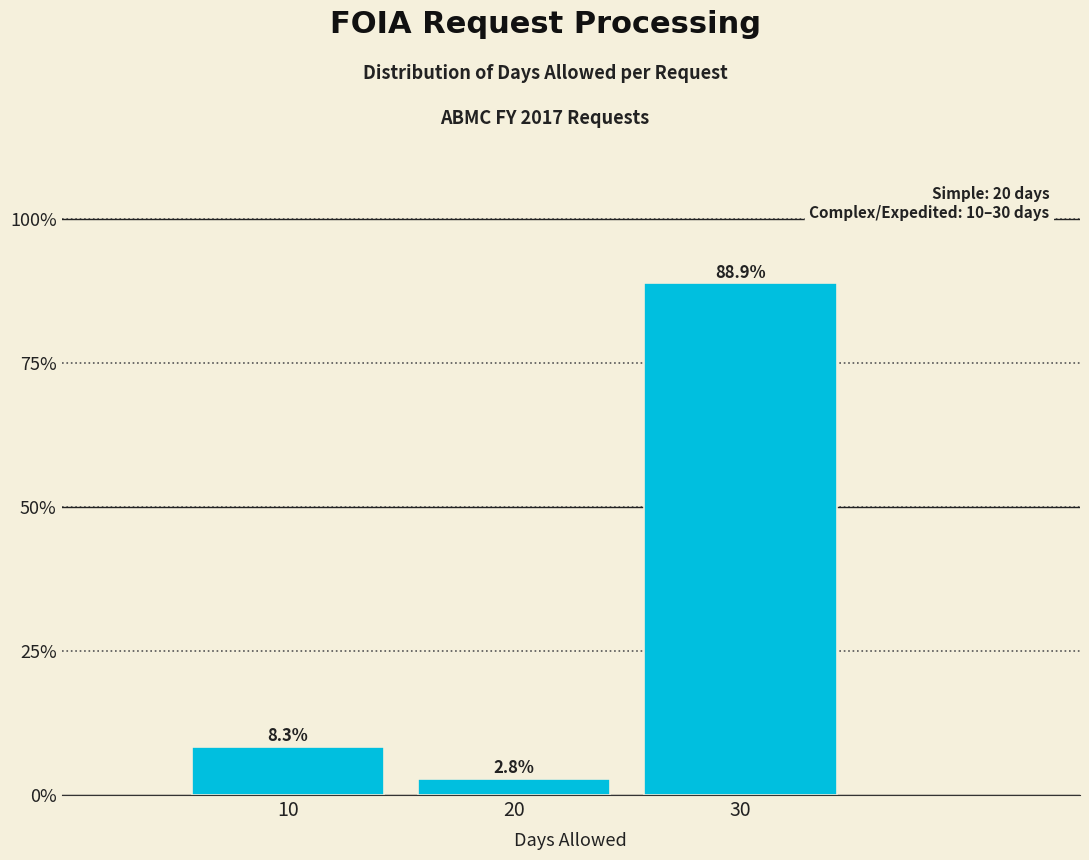

Over which range of the x-axis is the bar tallest?

25 to 35